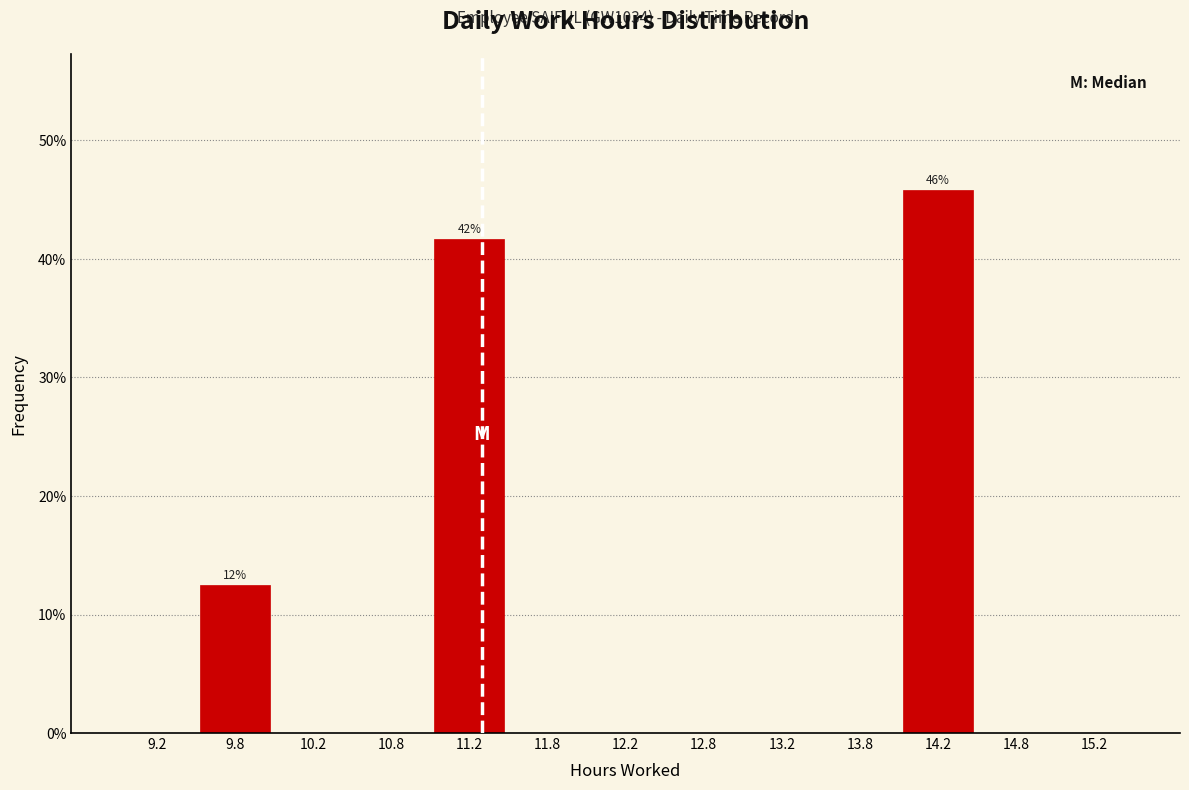

Which range on the x-axis has the tallest bar?

14.0 to 14.5